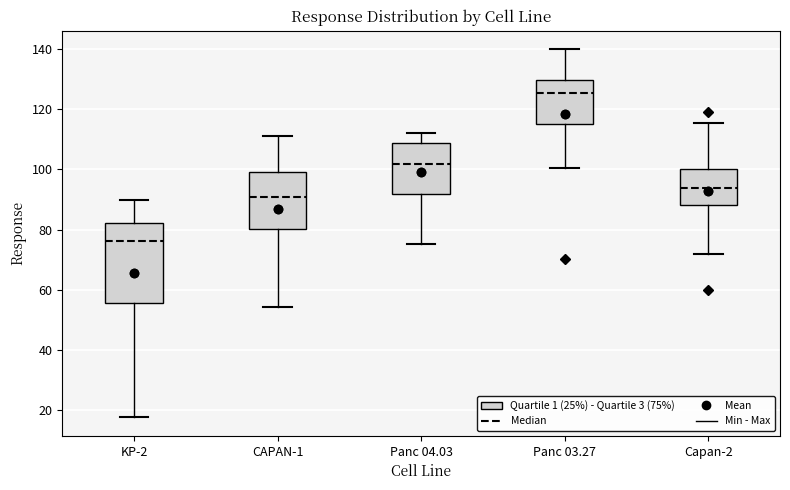

Which box is the tallest, from its lower edge to its upper edge?

KP-2